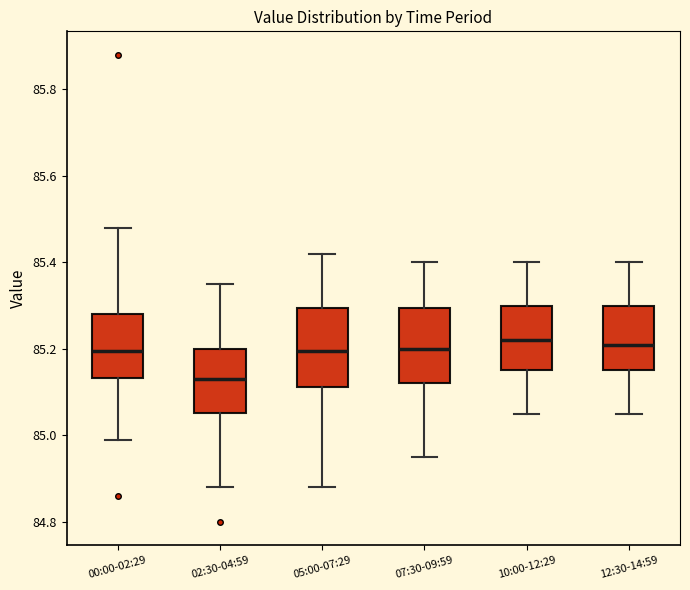

Reading left to right, transcribe this box plot: for each box, give where its median line is, the range the box spans, and where its two whiskers end, as read against the y-axis. The values are not printed on the chart, so give them approximately, as read against the axis.

00:00-02:29: median 85.20, box 85.14 to 85.28, whiskers 85.00 to 85.48
02:30-04:59: median 85.14, box 85.06 to 85.20, whiskers 84.88 to 85.36
05:00-07:29: median 85.20, box 85.12 to 85.30, whiskers 84.88 to 85.42
07:30-09:59: median 85.20, box 85.12 to 85.30, whiskers 84.96 to 85.40
10:00-12:29: median 85.22, box 85.16 to 85.30, whiskers 85.06 to 85.40
12:30-14:59: median 85.22, box 85.16 to 85.30, whiskers 85.06 to 85.40